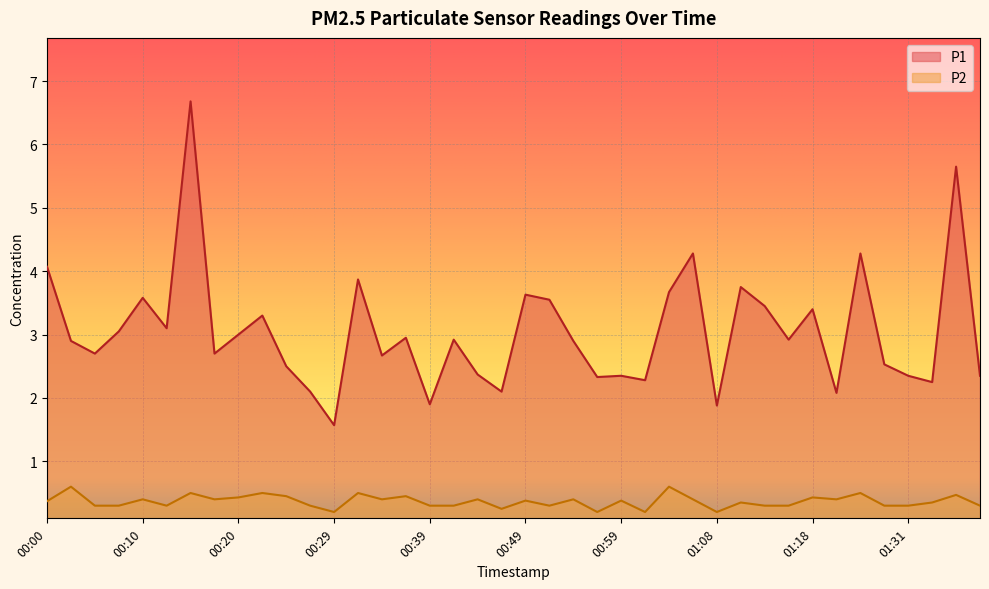

Which category has the highest value across all series?

00:15